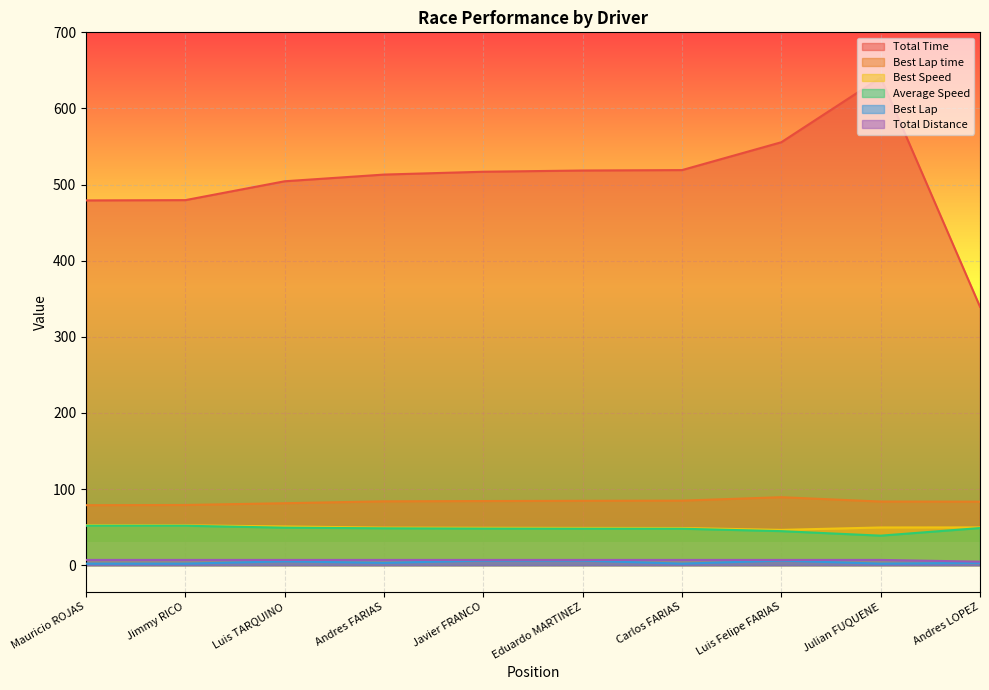

Which series has the largest total across all categories?

Total Time